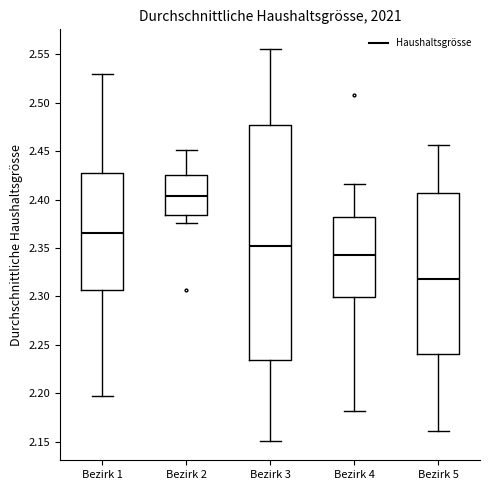

Reading left to right, read every box against the y-axis: the position of its median line, the range the box covers, and the ends of its whiskers. The values are not printed on the chart, so give them approximately, as read against the axis.

Bezirk 1: median 2.365, box 2.305 to 2.430, whiskers 2.195 to 2.530
Bezirk 2: median 2.405, box 2.385 to 2.425, whiskers 2.375 to 2.450
Bezirk 3: median 2.350, box 2.235 to 2.475, whiskers 2.150 to 2.555
Bezirk 4: median 2.345, box 2.300 to 2.380, whiskers 2.180 to 2.415
Bezirk 5: median 2.320, box 2.240 to 2.405, whiskers 2.160 to 2.455